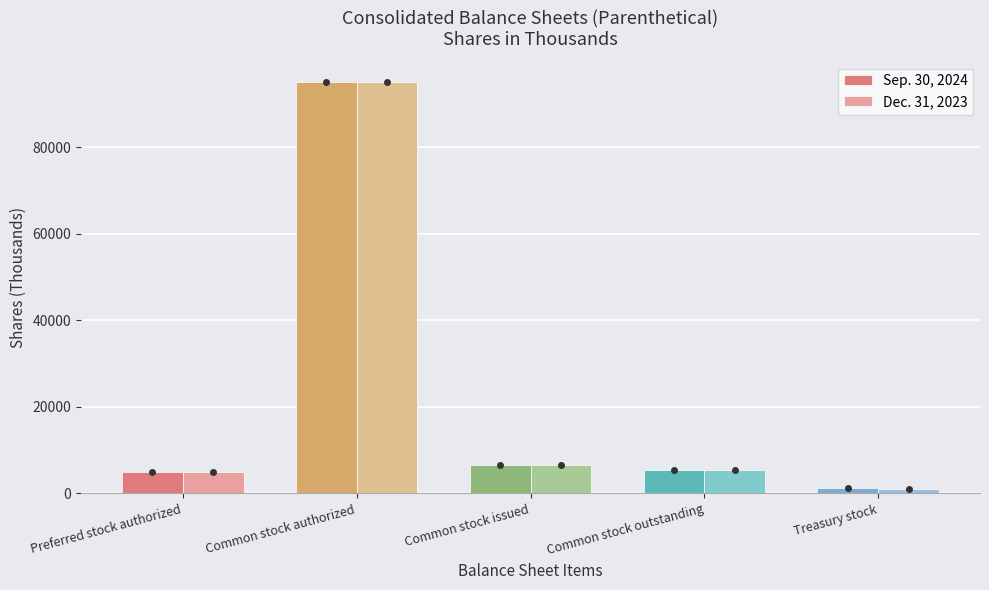

What is the value of the Dec. 31, 2023 bar at the 4th from the left?

5503